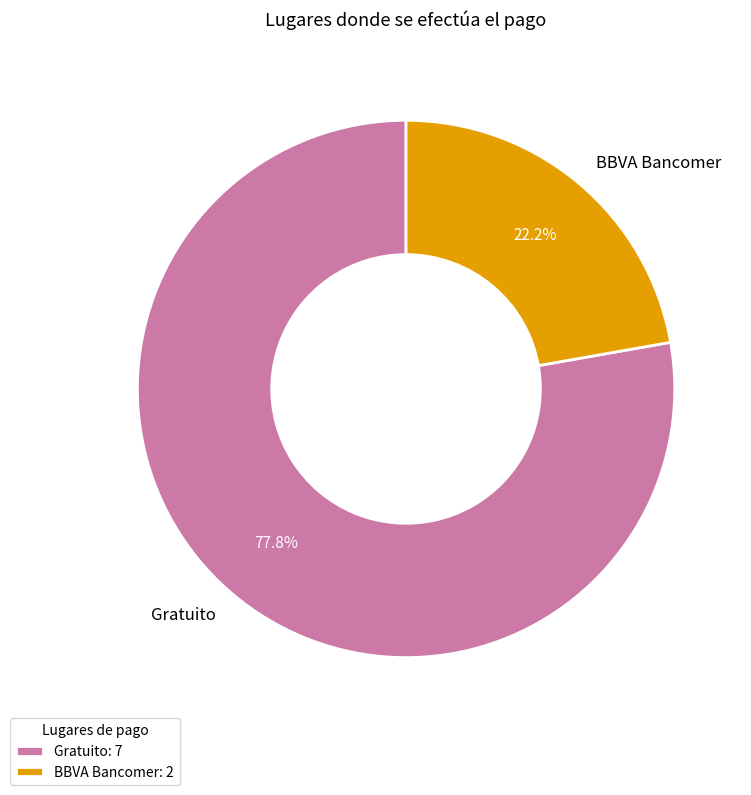

Which slice is the largest?

Gratuito